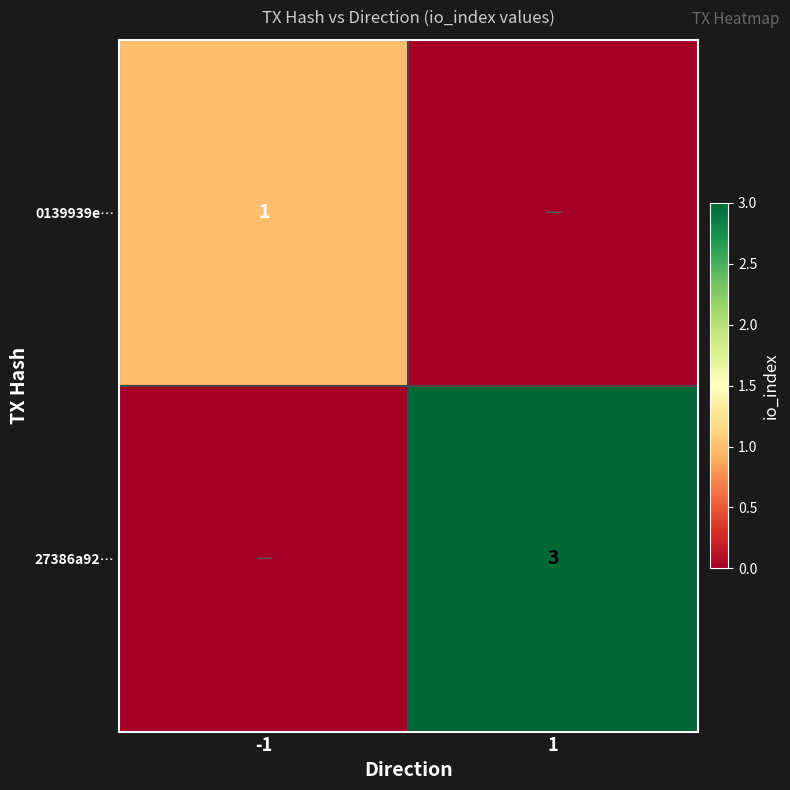

The 27386a92… series shows 3 at 1. True or false?

True